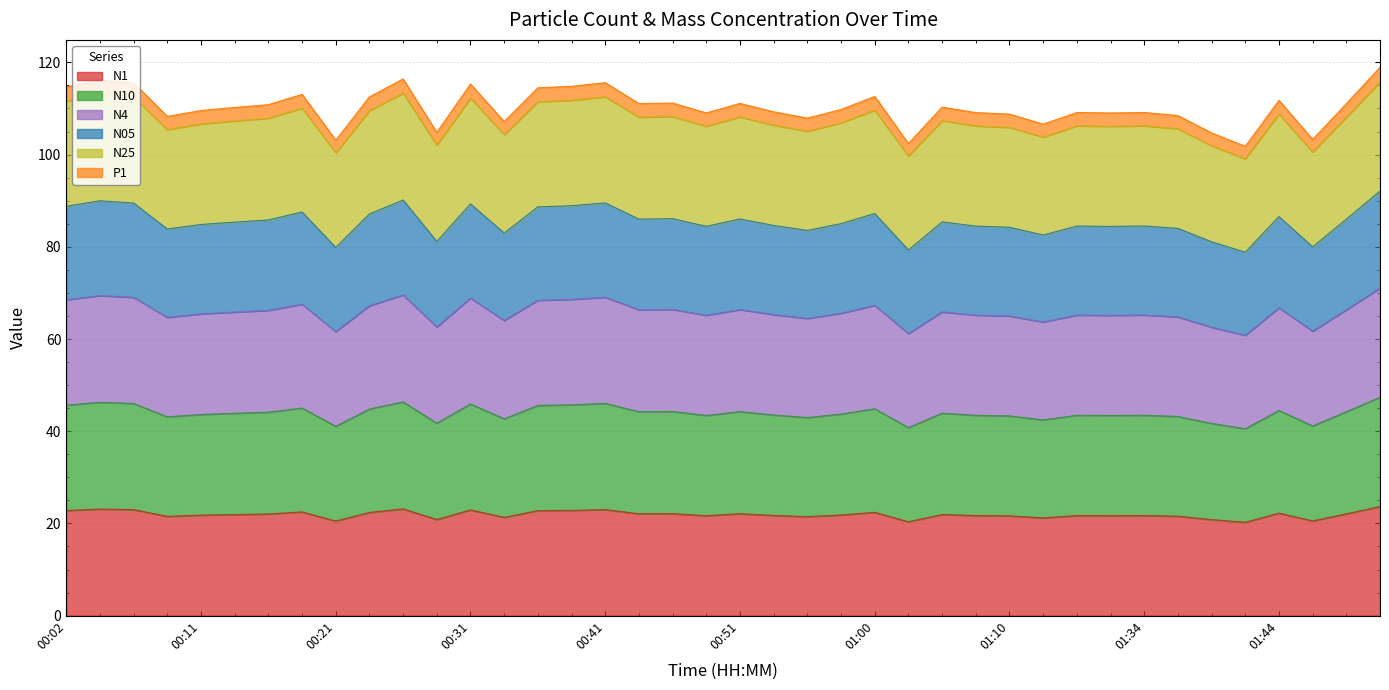

Where is N1 nearest to the value 21?

00:29